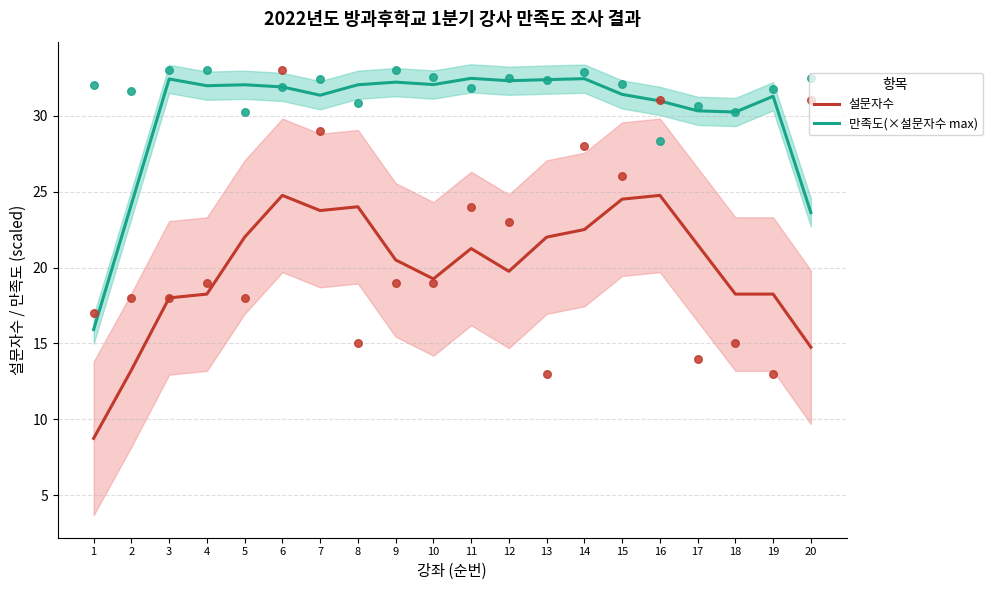

Which series has the largest total across all categories?

만족도(×설문자수 max)